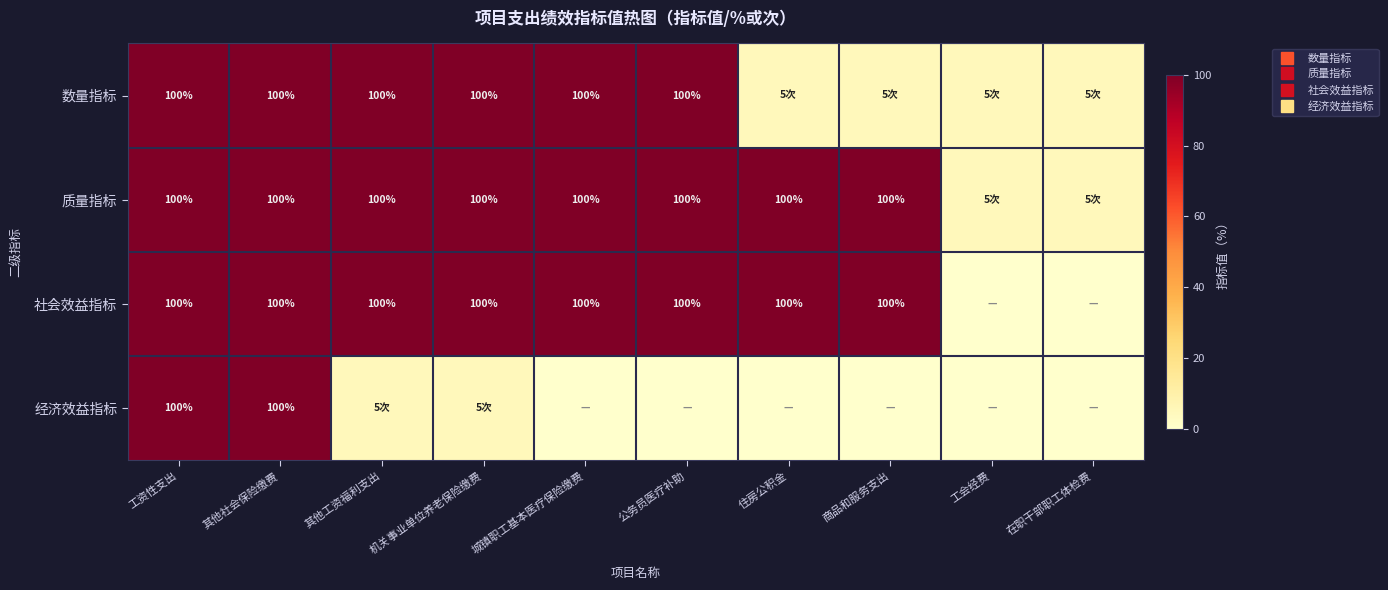

List the series in order of their peak value, highest first.

数量指标, 质量指标, 社会效益指标, 经济效益指标